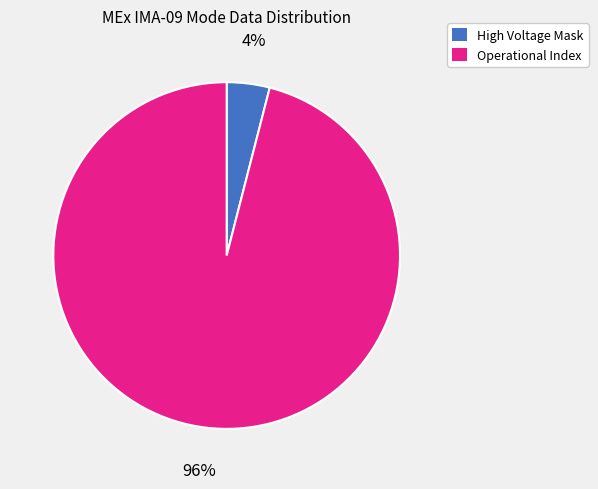

What is the largest slice in the pie chart?

Operational Index